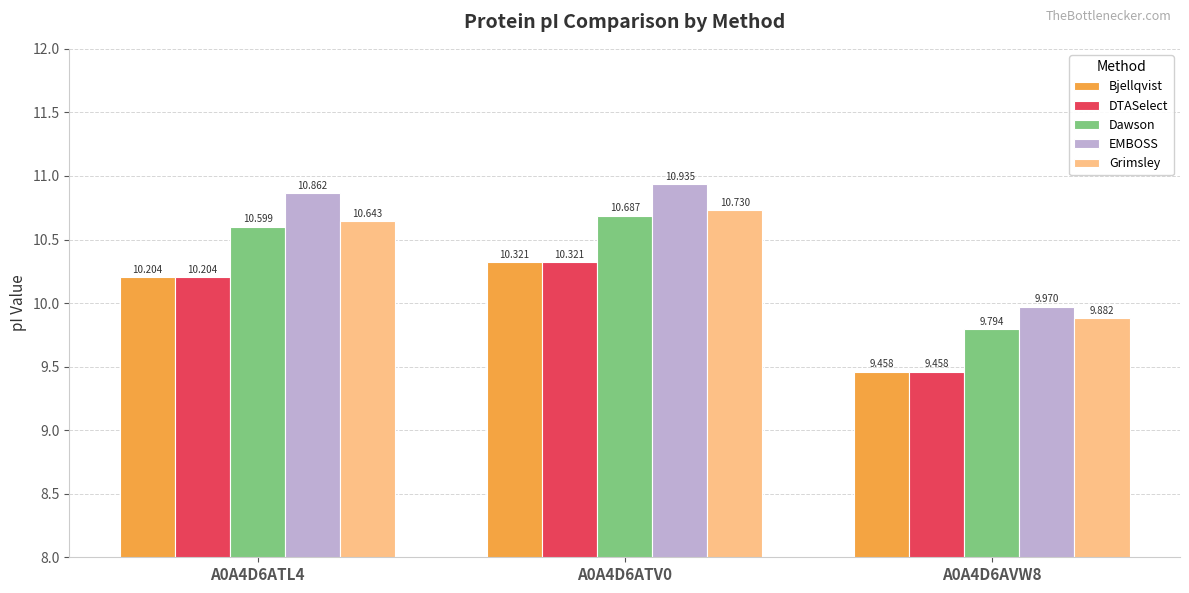

What is the difference between the maximum and minimum values in the EMBOSS series?

1.0